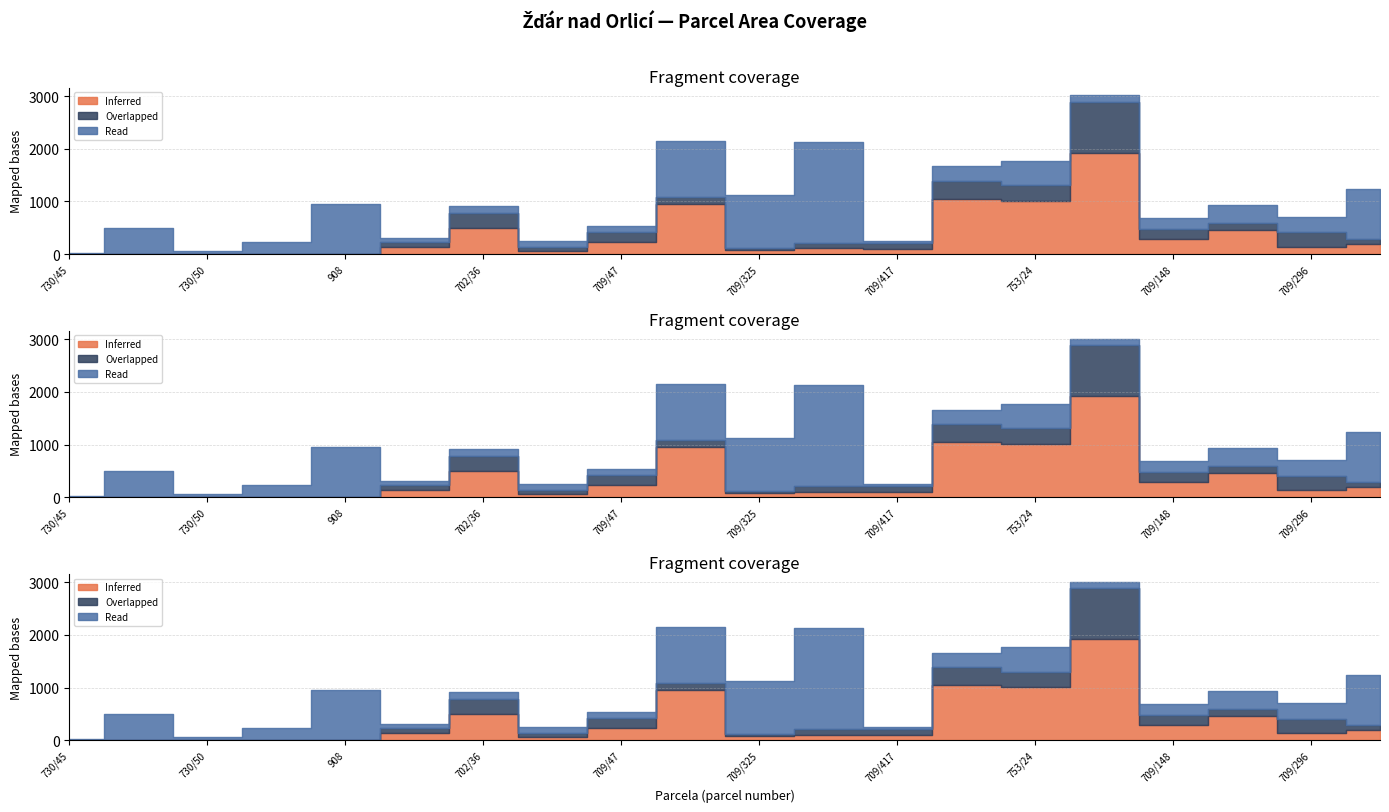

How many lines are shown in the chart?

3